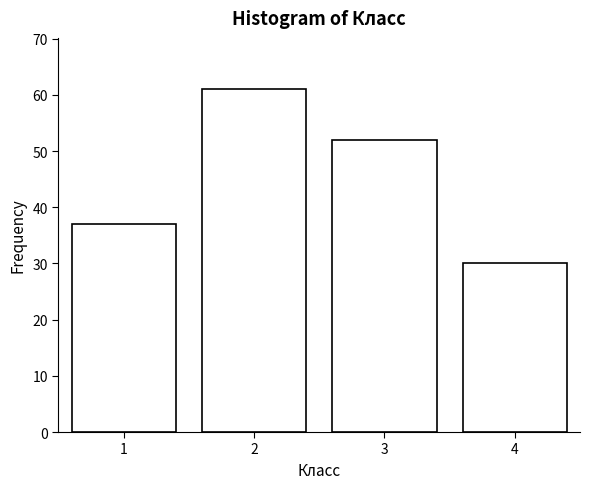

Reading left to right, extract all data points from this chart.

37	61	52	30